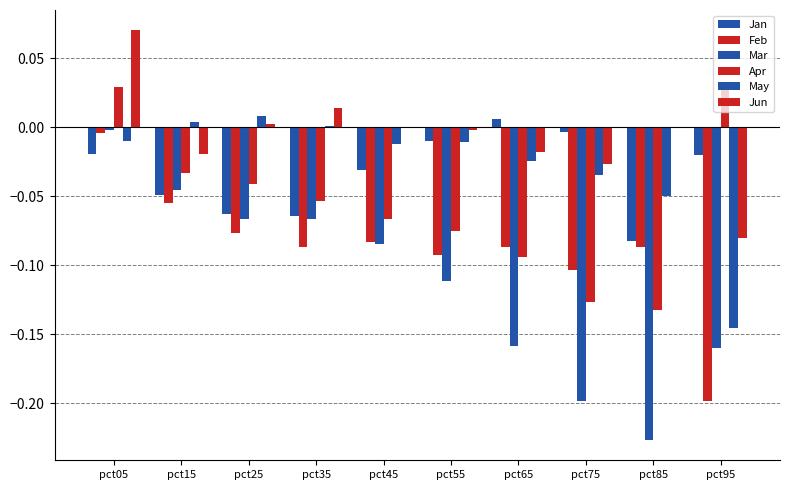

At which category is the sum across all series the highest?

pct05